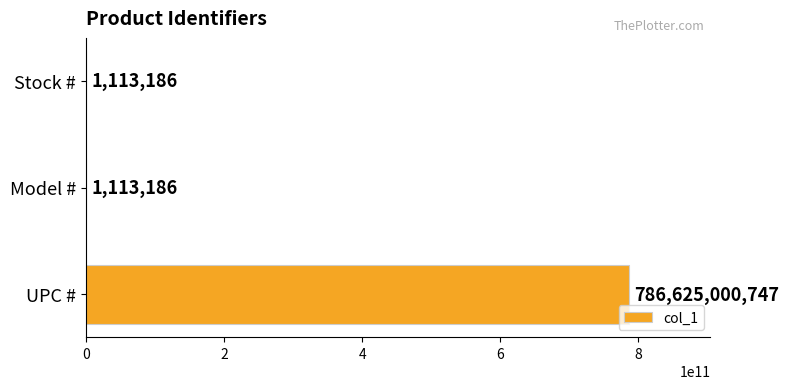

How many values are between 1113186 and 786625000747?

3